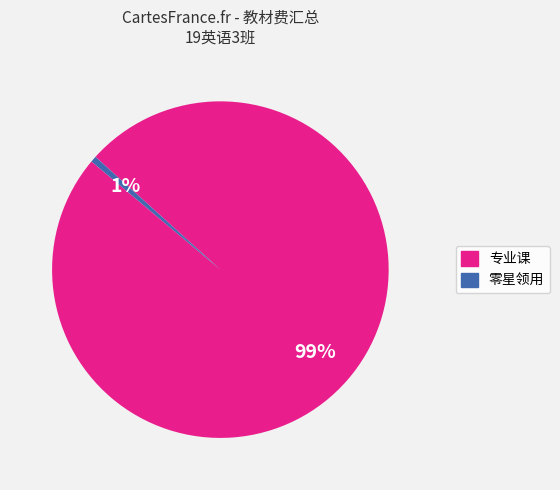

Combined, do 零星领用 and 专业课 account for over 50%?

Yes